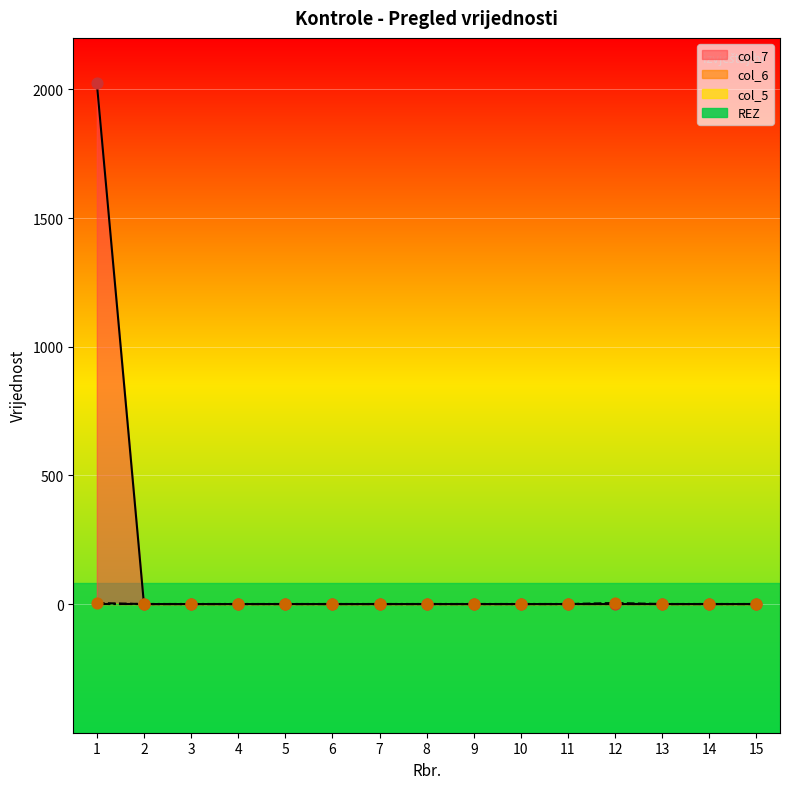

Which series has the largest total across all categories?

col_7